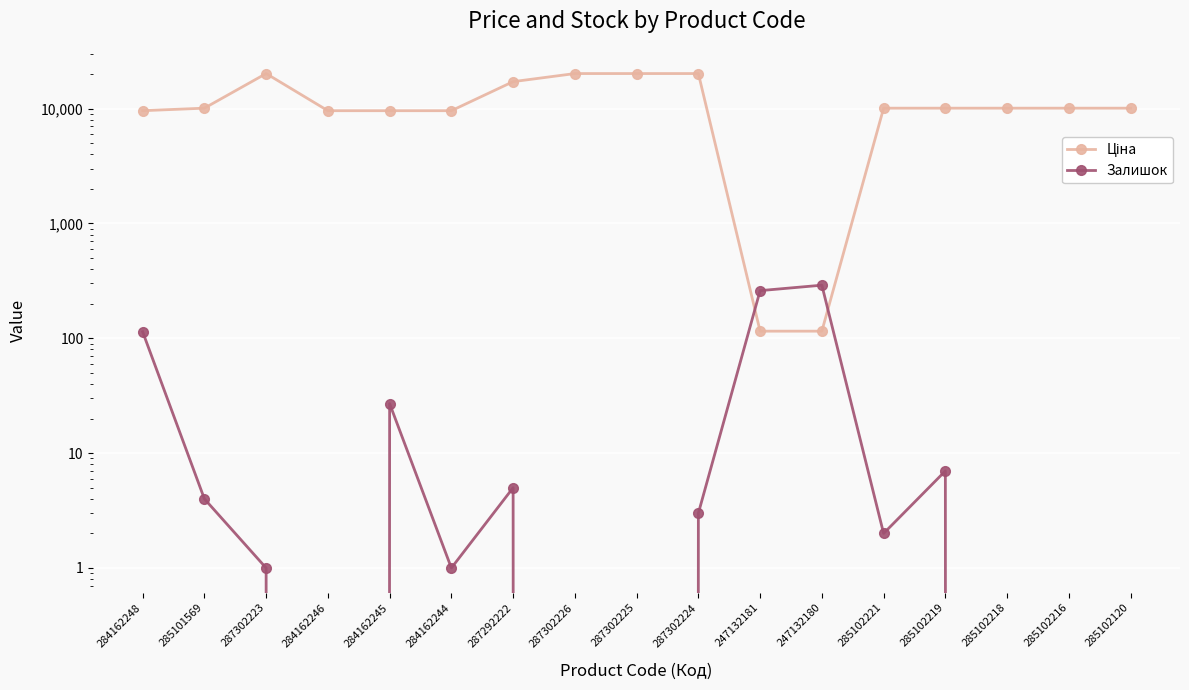

Read the Ціна value at 287302225.

20186.0